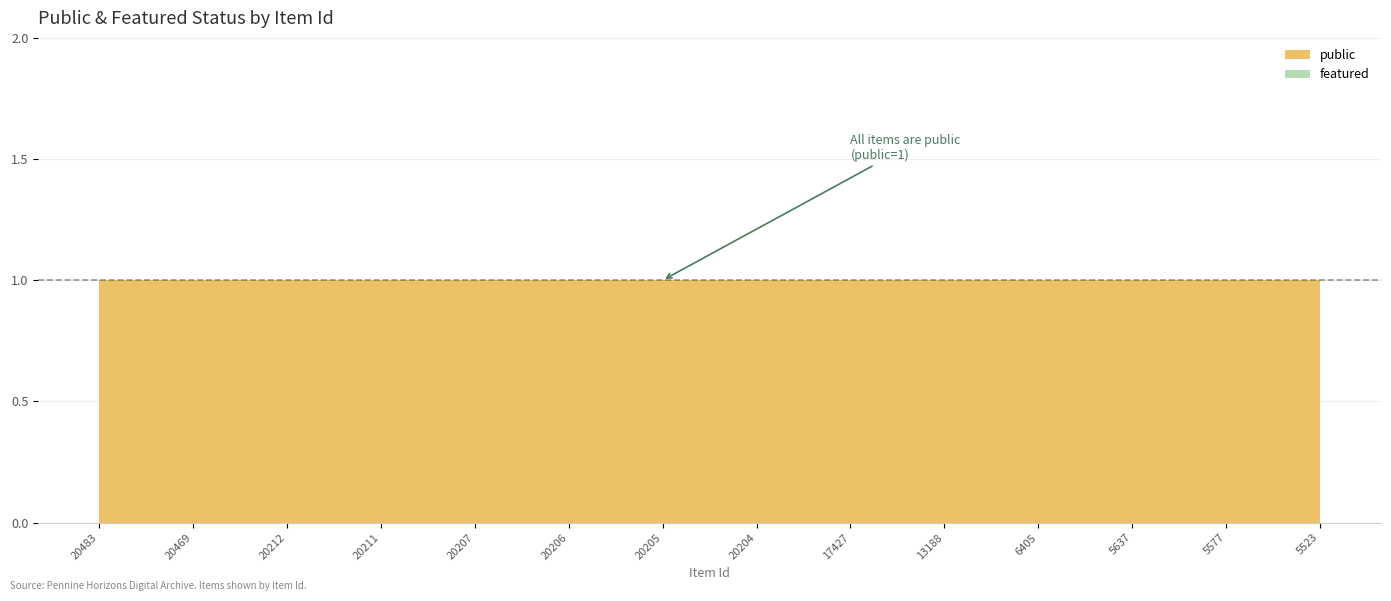

Which series has the largest total across all categories?

public